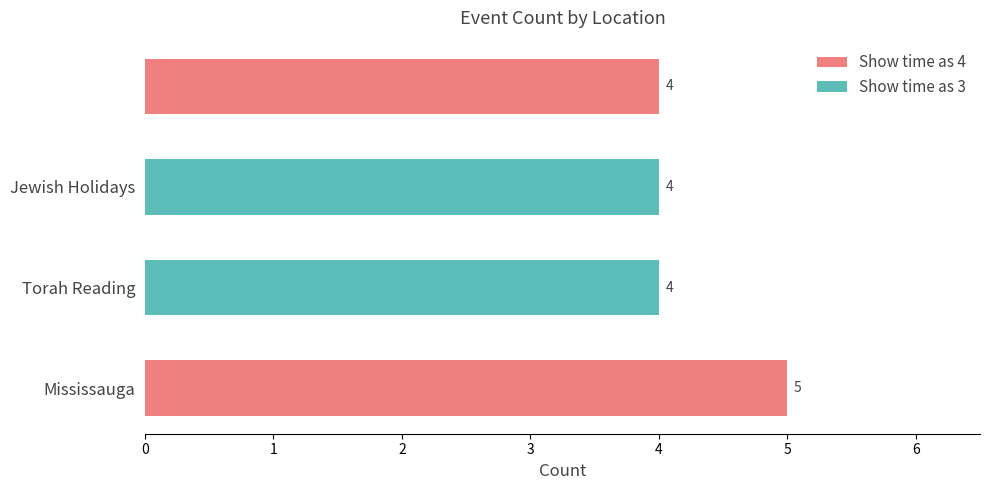

Reading top to bottom, list all the values displayed in this chart.

4	4	4	5